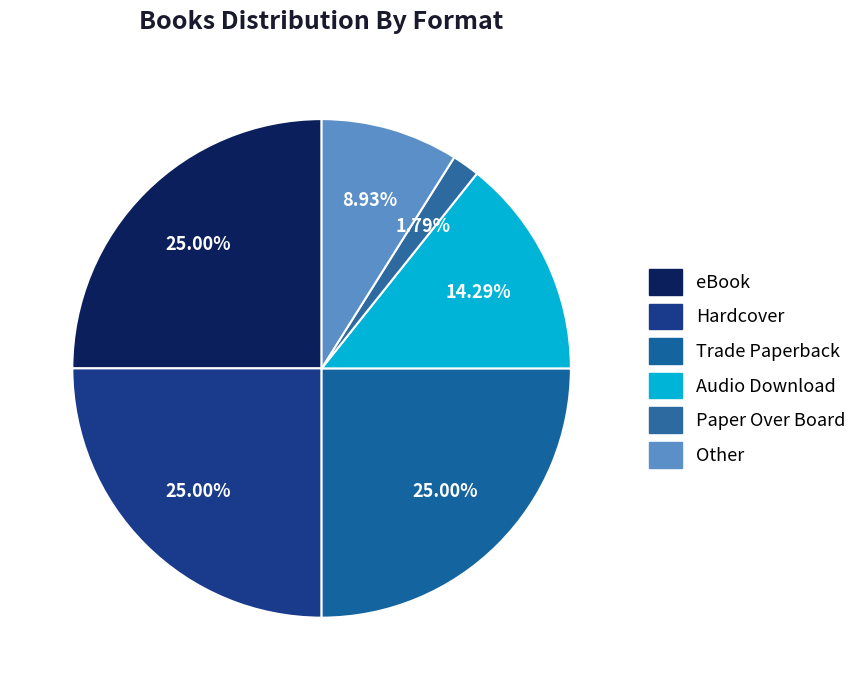

Is it true that Hardcover is 36% of the pie?

False